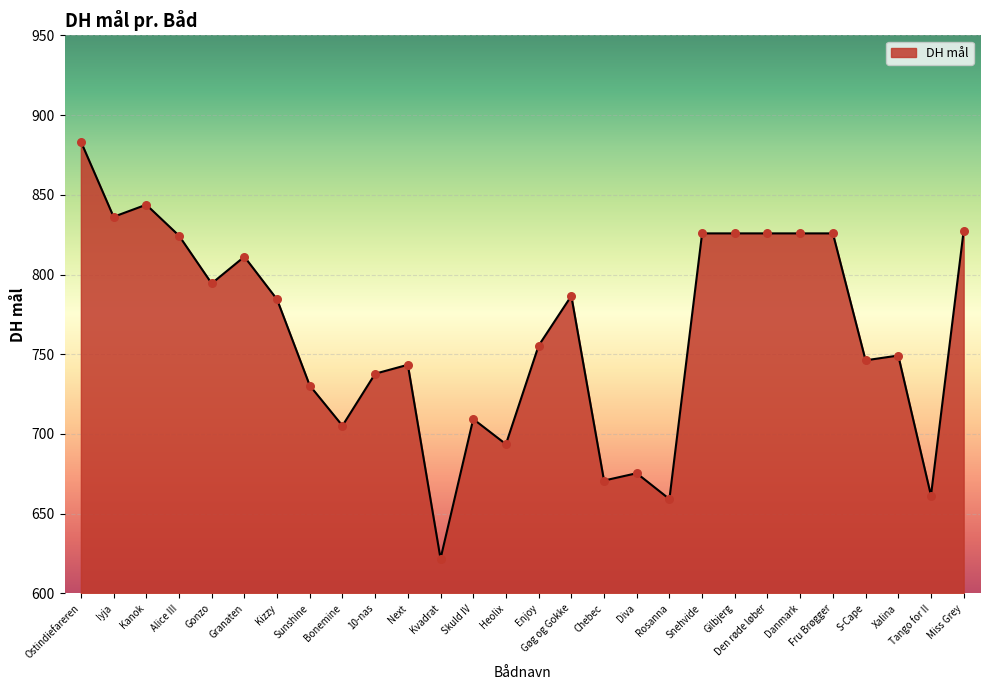

What is the change in value from Next to Diva?

-68.0